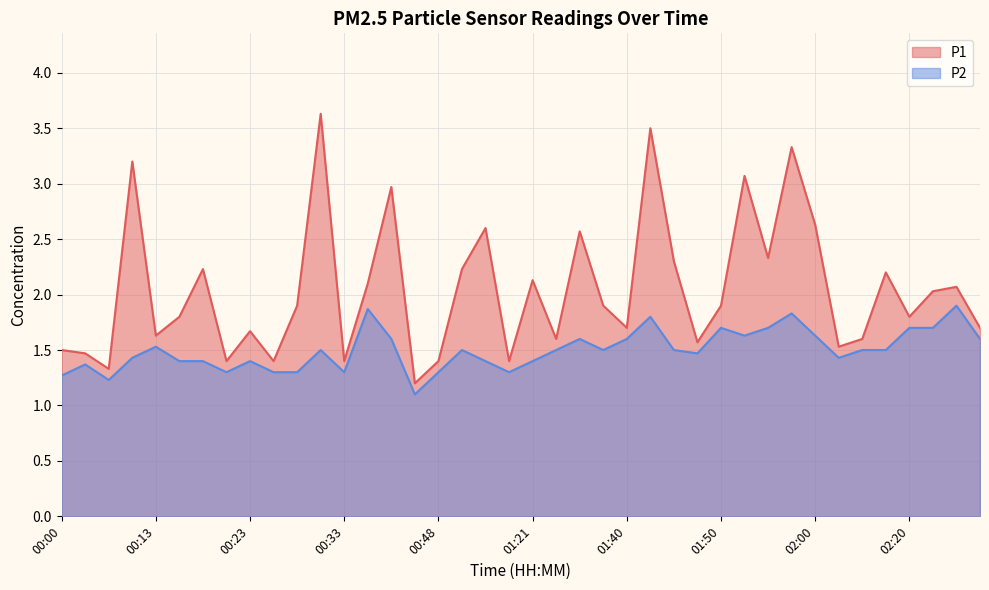

Which series has the largest total across all categories?

P1